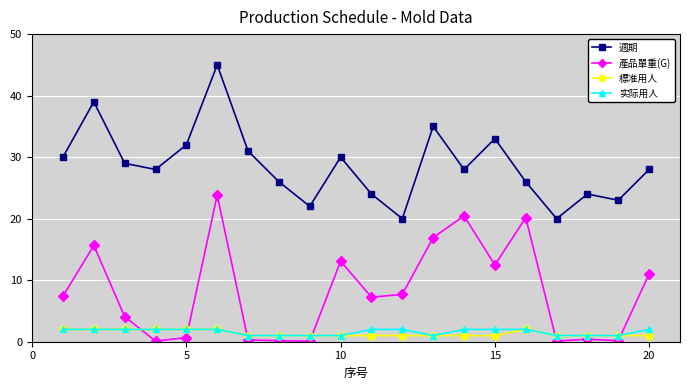

True or false: 週期 and 实际用人 cross at least once.

False